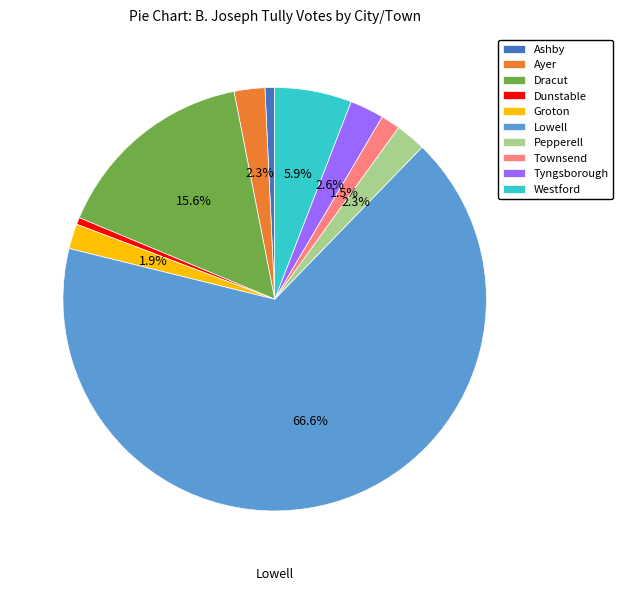

How much of the chart is everything except Tyngsborough?

97.4%